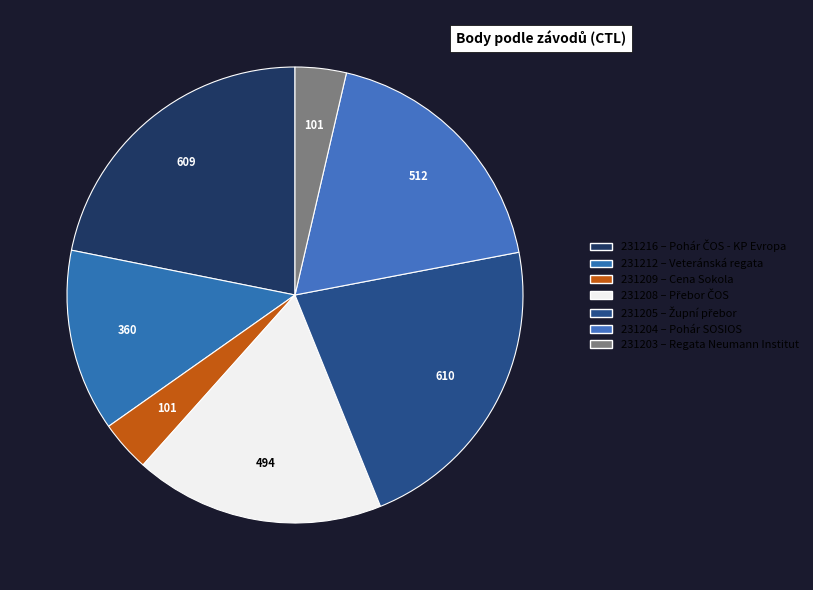

What percentage is the 231212 slice, to the nearest percent?

13%